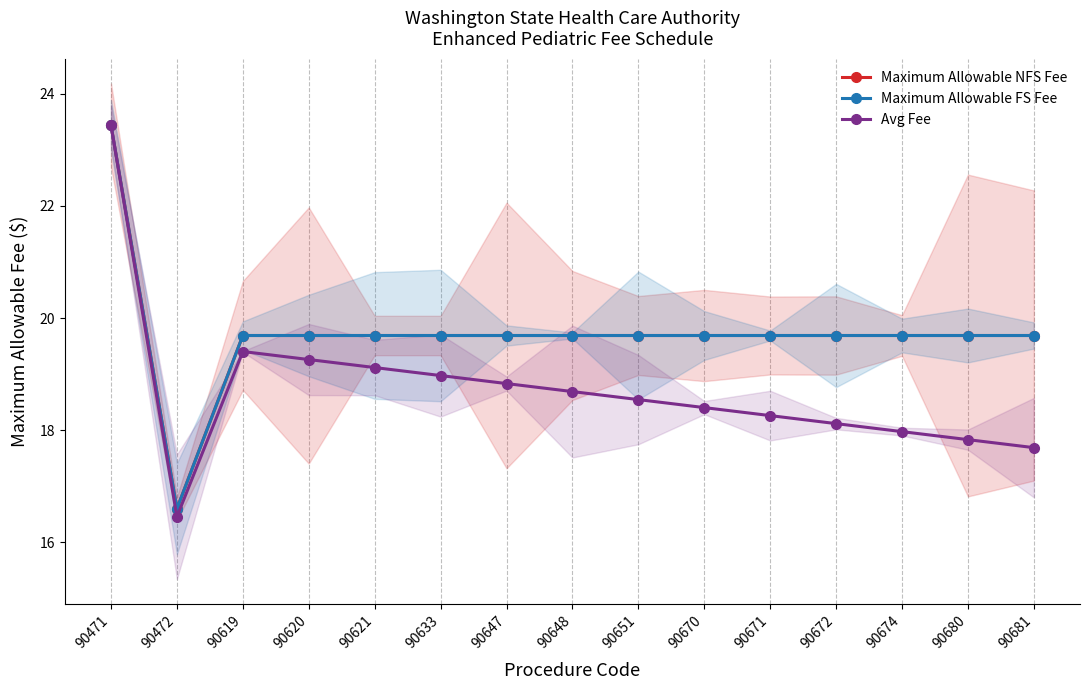

True or false: Maximum Allowable NFS Fee and Avg Fee cross at least once.

False